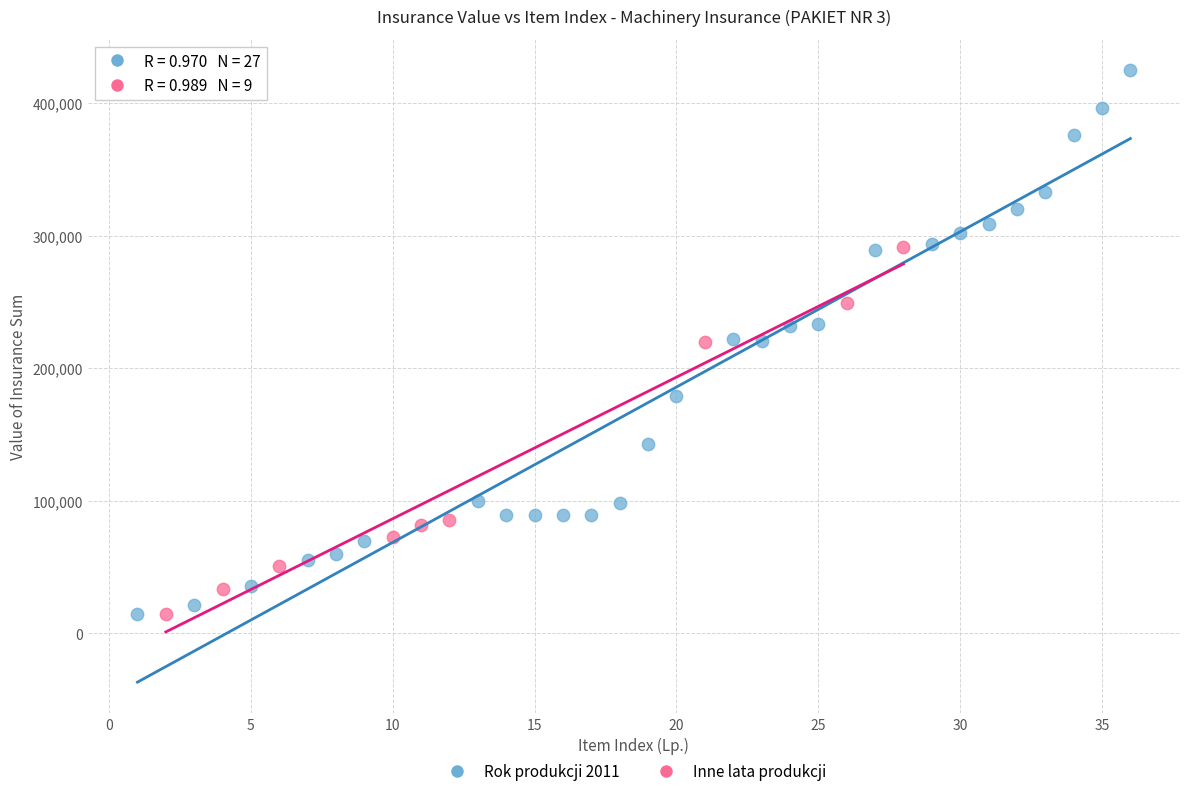

Which series reaches the maximum Y coordinate?

Rok produkcji 2011